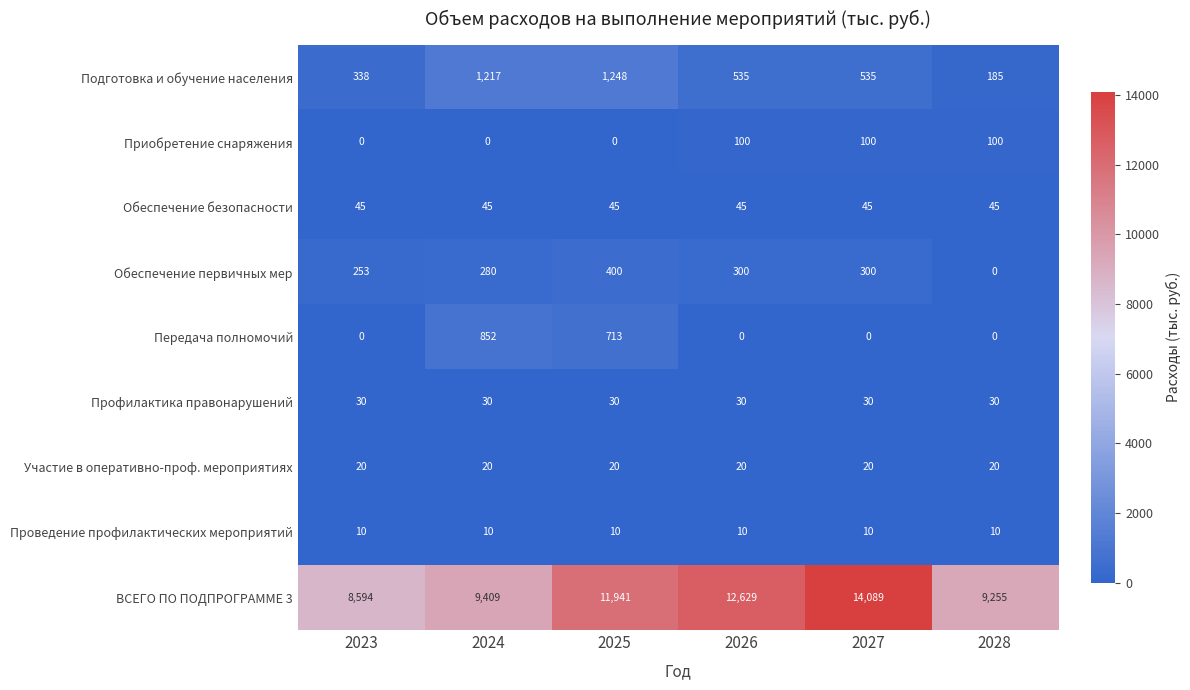

Is it true that ВСЕГО ПО ПОДПРОГРАММЕ 3 equals 16179 at 2028?

False